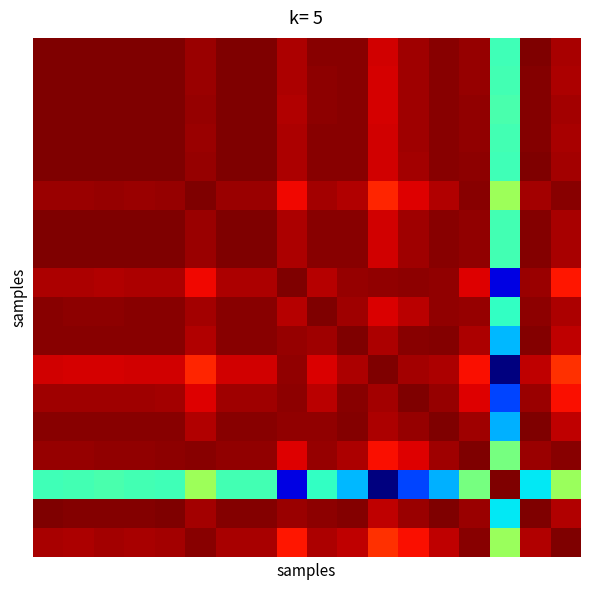

What is the greatest value displayed?

1.0